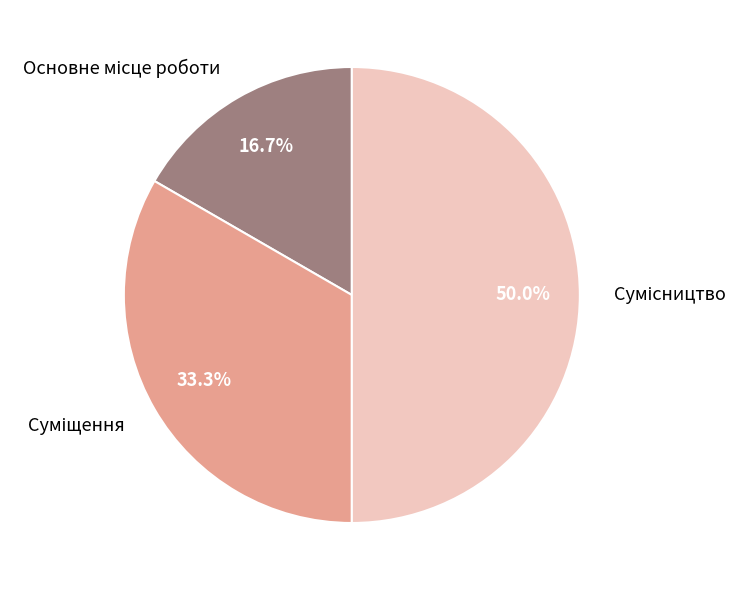

Do Основне місце роботи and Суміщення together represent more than half of the pie?

No